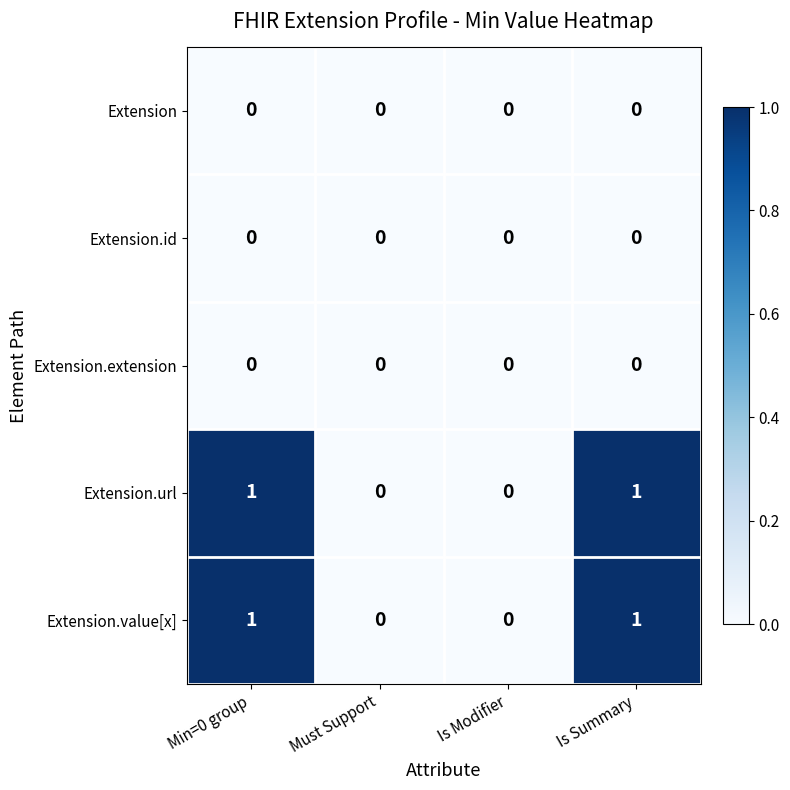

The Extension.extension series shows 0 at Min=0 group. True or false?

True